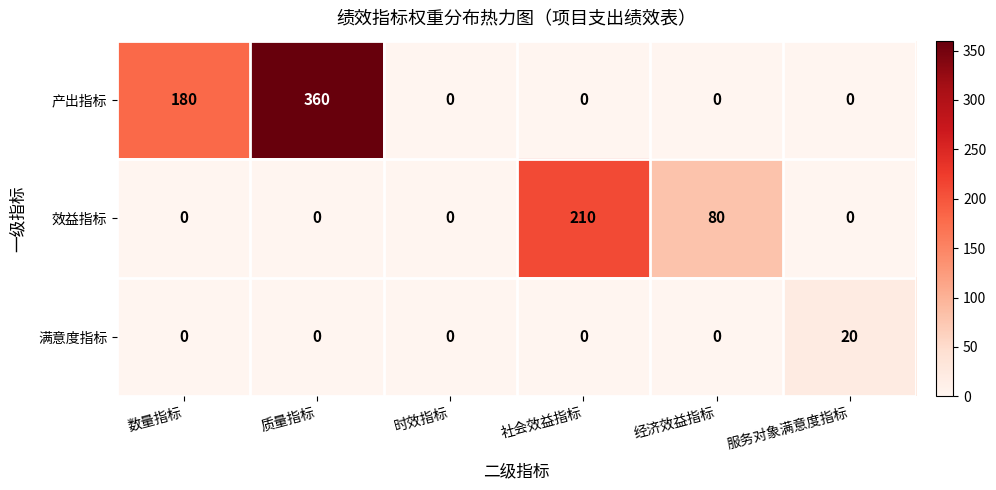

Which series changed the most between 数量指标 and 服务对象满意度指标?

产出指标